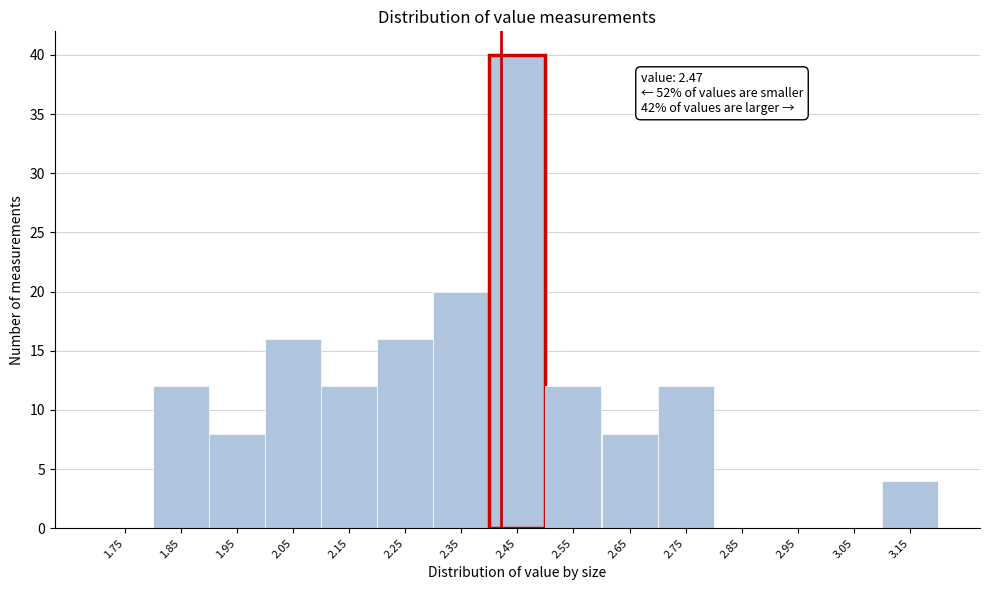

Reading right to left, transcribe all the data shown in this chart.

3.15=4	3.05=0	2.95=0	2.85=0	2.75=12	2.65=8	2.55=12	2.45=40	2.35=20	2.25=16	2.15=12	2.05=16	1.95=8	1.85=12	1.75=0